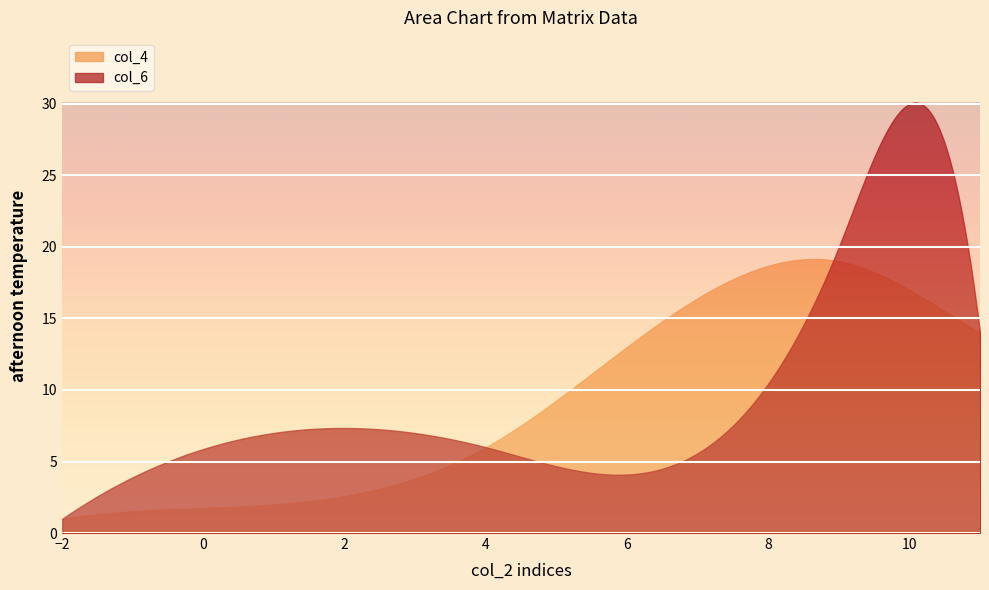

Which series has the largest total across all categories?

col_6